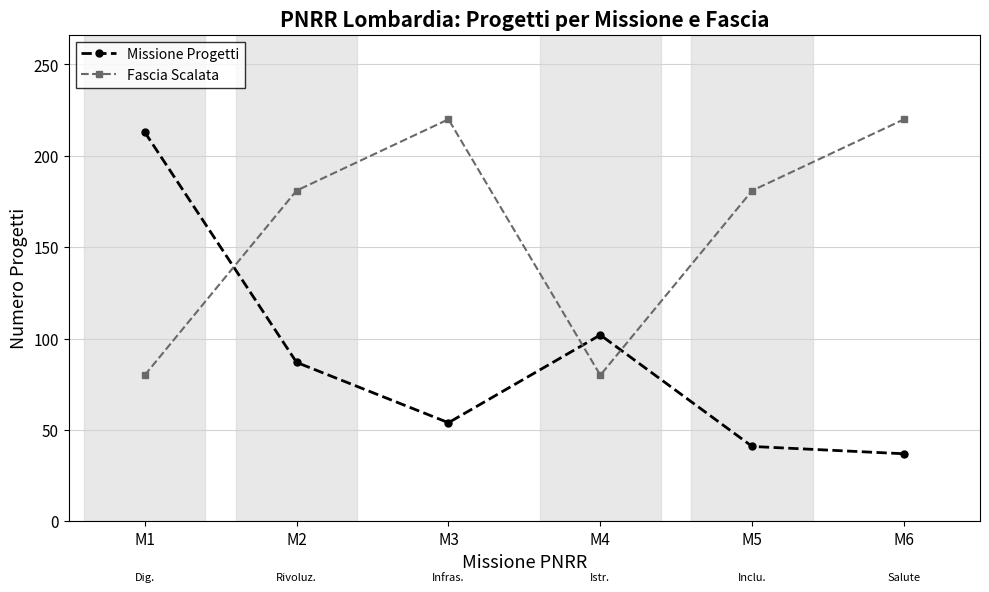

What is the sum of the Missione Progetti values at M5 and M2?

128